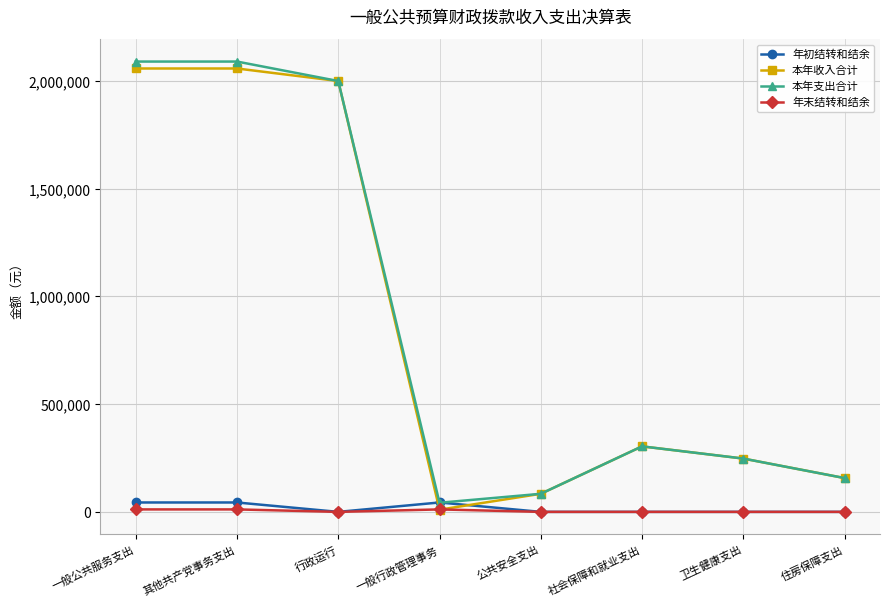

At which category does 本年收入合计 reach its first local valley?

一般行政管理事务